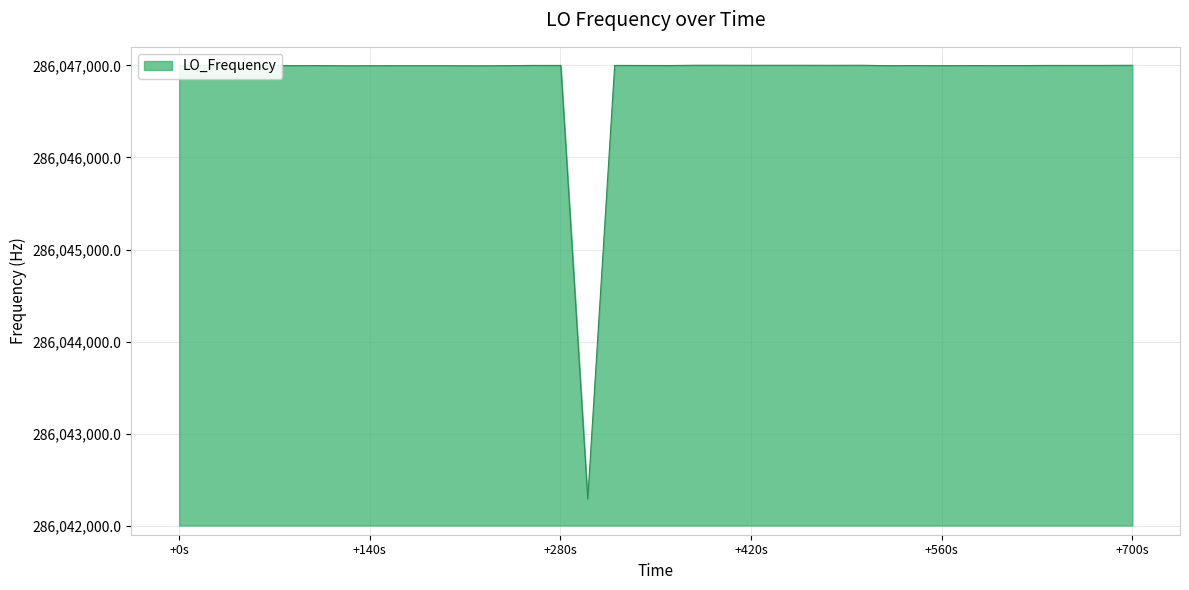

What is the smallest value displayed?

286042288.3